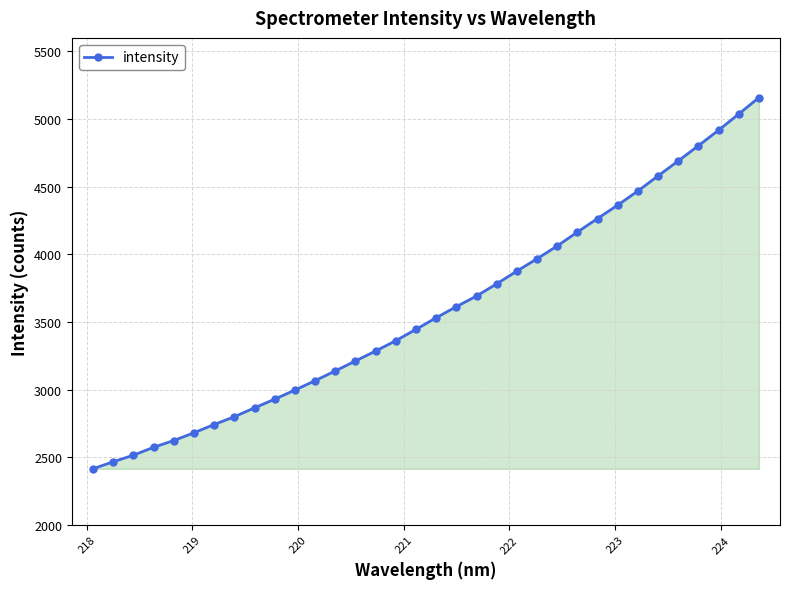

What is the difference between the maximum and minimum values?

2743.9